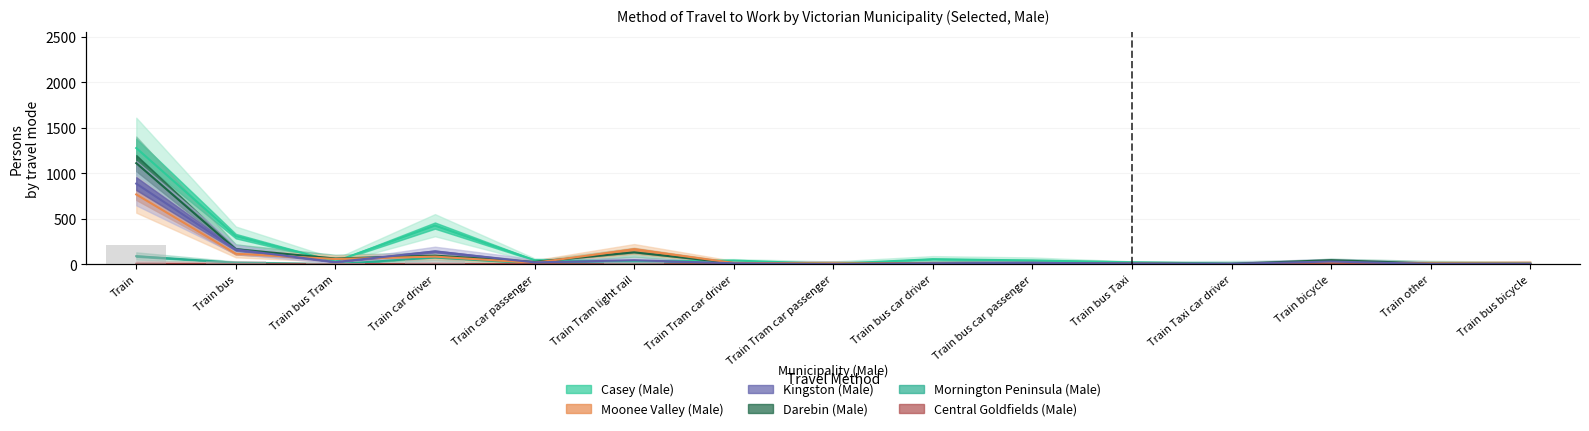

Rank the series by their maximum value, from highest to lowest.

Casey (Male), Darebin (Male), Kingston (Male), Moonee Valley (Male), Mornington Peninsula (Male), Central Goldfields (Male)